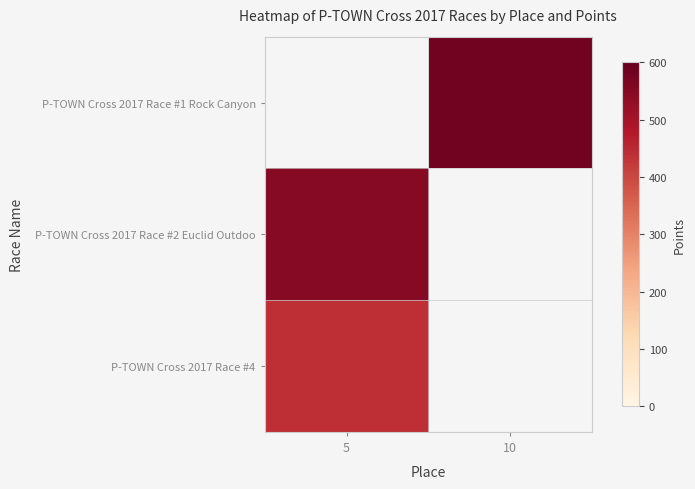

How many values in the P-TOWN Cross 2017 Race #1 Rock Canyon series exceed 582?

1